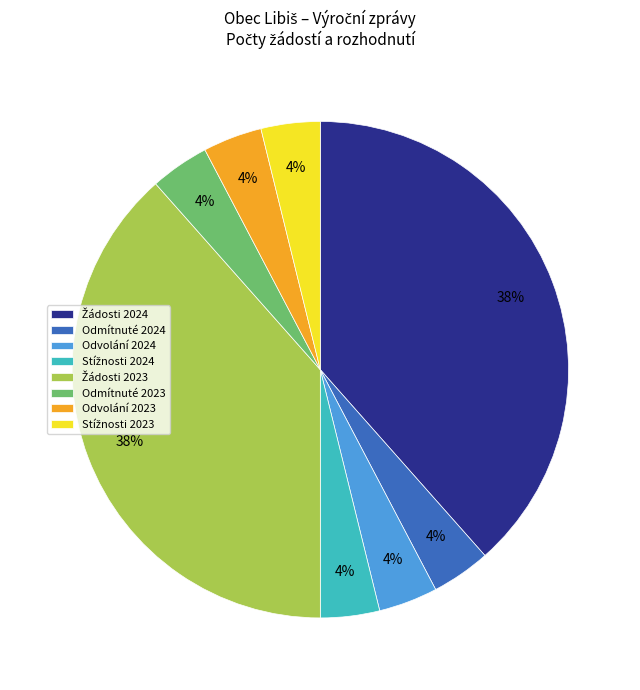

To the nearest percent, what is the average slice percentage?

12%